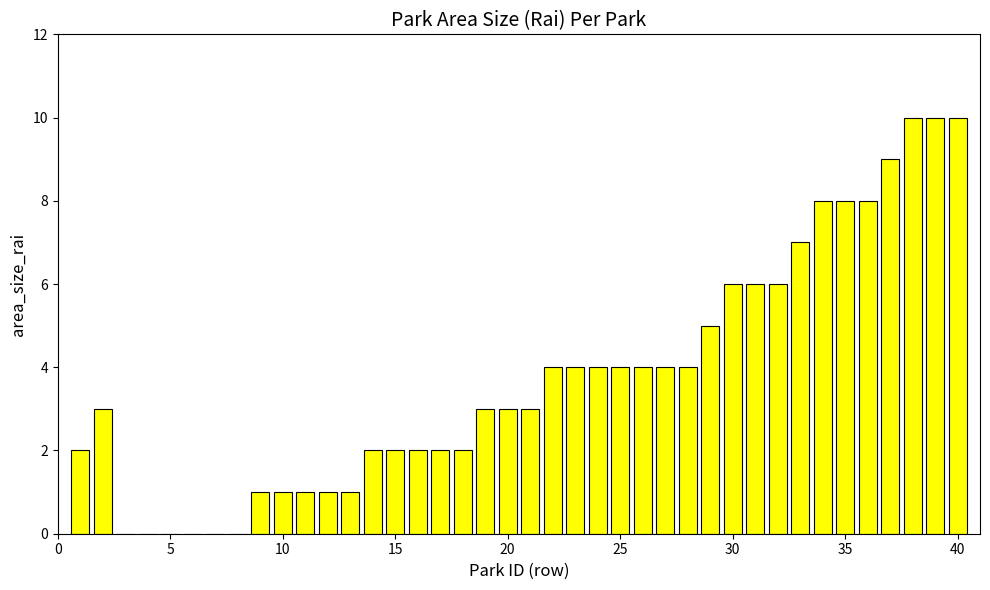

What is the greatest value displayed?

10